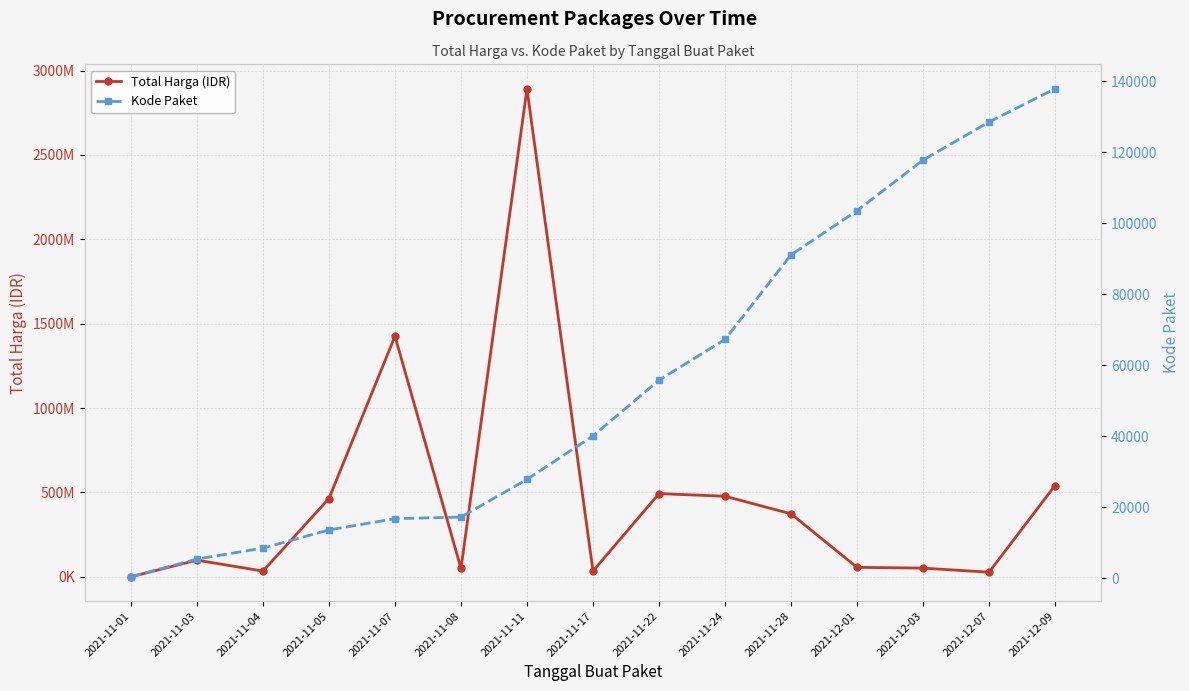

Is the value of Total Harga (IDR) at 2021-11-05 greater than the value of Kode Paket at 2021-11-01?

Yes